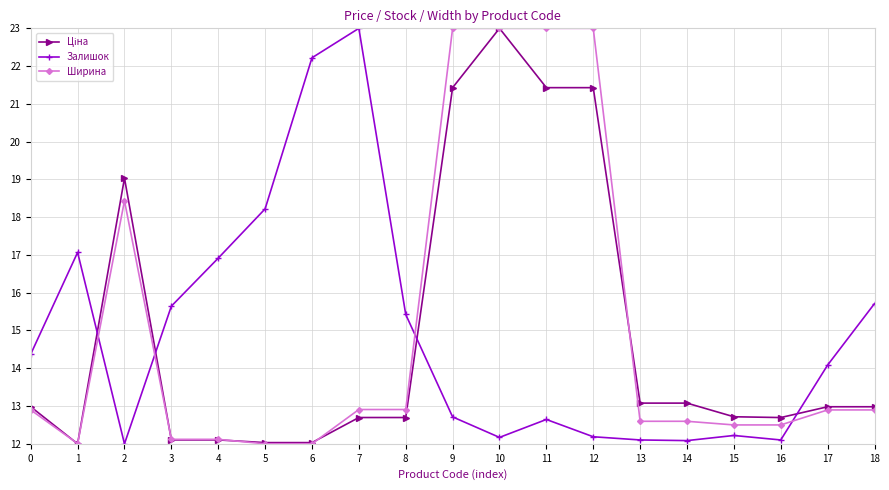

At how many categories does at least one series exceed 13?

17